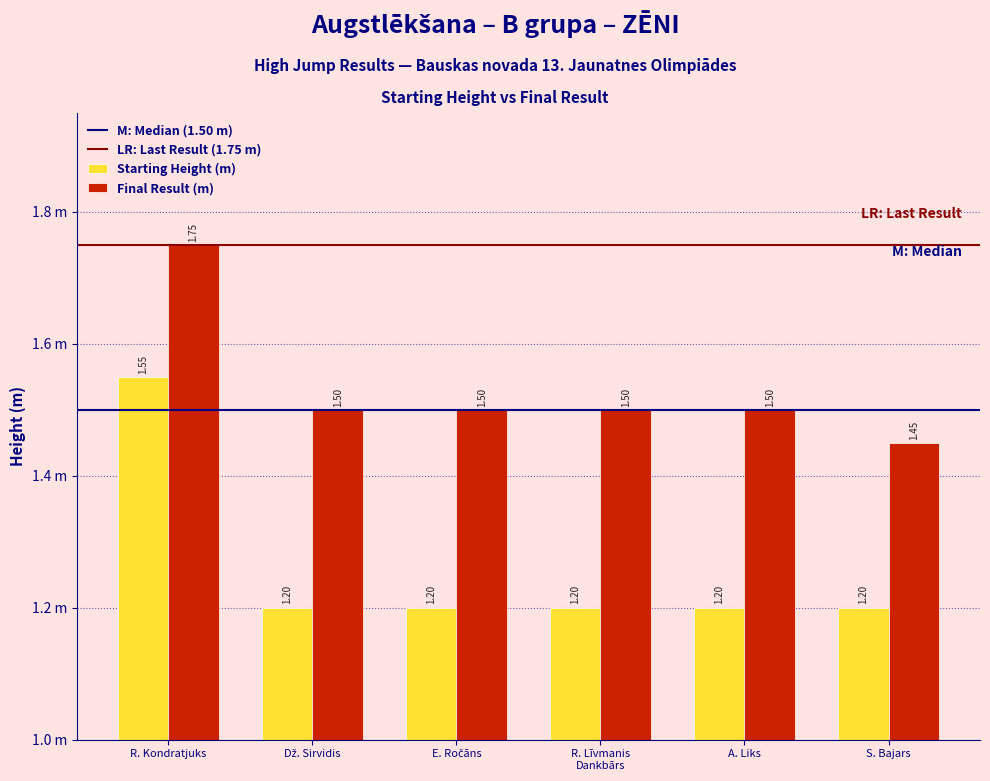

Are the bars horizontal?

No